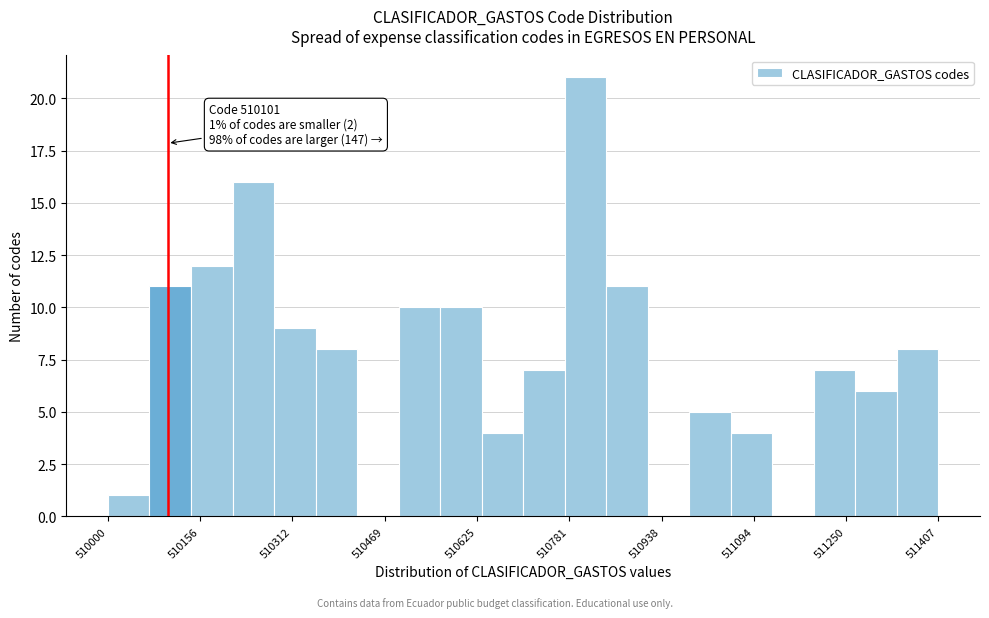

Read against the x-axis, roughly where is the centre of the tallest bar?

510800